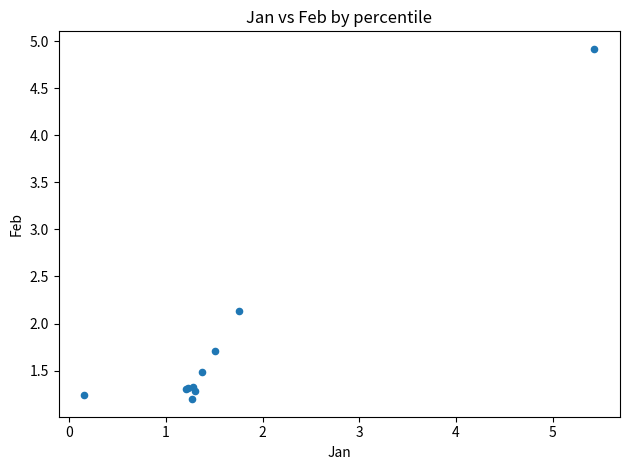

What Y value in the scatter plot is closest to 3?

2.1